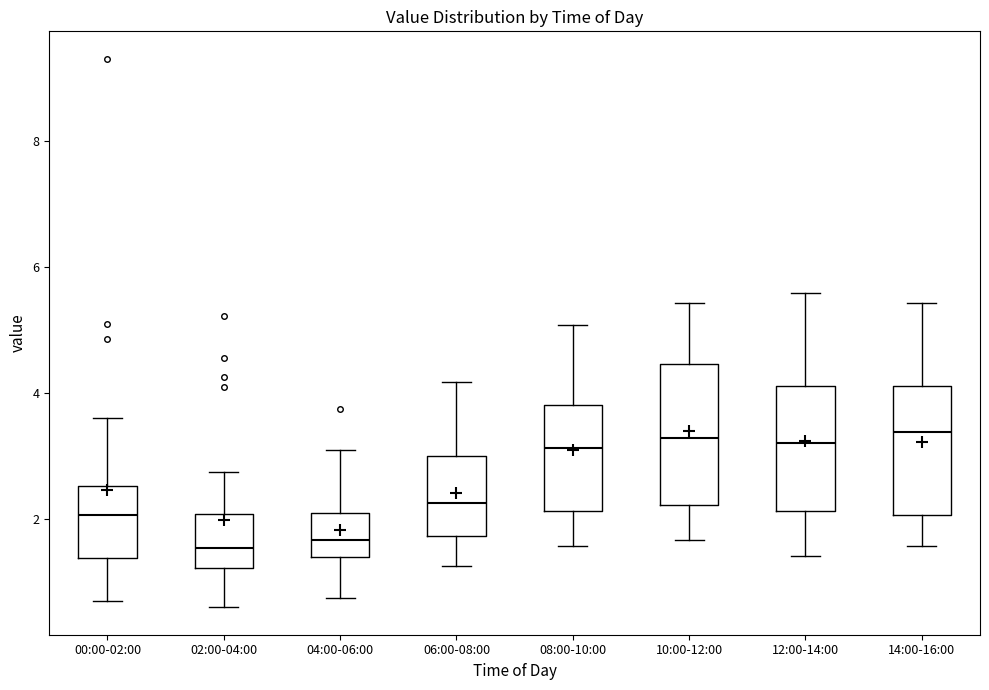

Reading left to right, read every box against the y-axis: the position of its median line, the range the box covers, and the ends of its whiskers. The values are not printed on the chart, so give them approximately, as read against the axis.

00:00-02:00: median 2.0, box 1.4 to 2.6, whiskers 0.8 to 3.6
02:00-04:00: median 1.6, box 1.2 to 2.0, whiskers 0.6 to 2.8
04:00-06:00: median 1.6, box 1.4 to 2.2, whiskers 0.8 to 3.2
06:00-08:00: median 2.2, box 1.8 to 3.0, whiskers 1.2 to 4.2
08:00-10:00: median 3.2, box 2.2 to 3.8, whiskers 1.6 to 5.0
10:00-12:00: median 3.2, box 2.2 to 4.4, whiskers 1.6 to 5.4
12:00-14:00: median 3.2, box 2.2 to 4.2, whiskers 1.4 to 5.6
14:00-16:00: median 3.4, box 2.0 to 4.2, whiskers 1.6 to 5.4